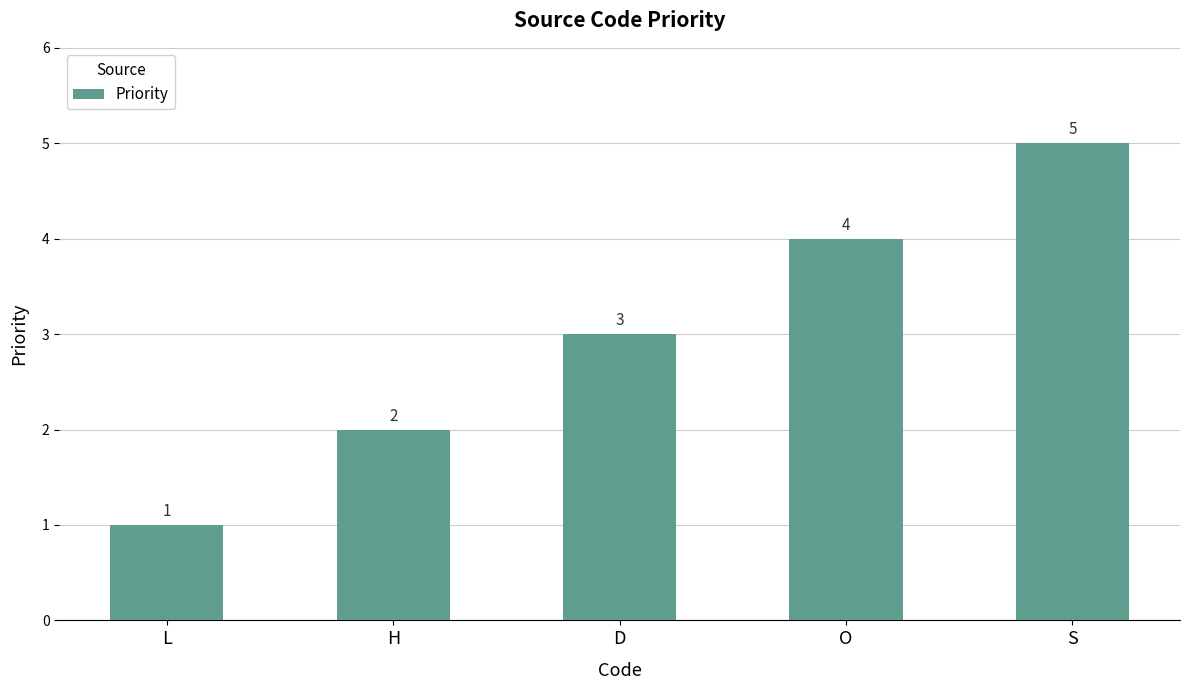

What is the value of the 2nd bar from the left?

2